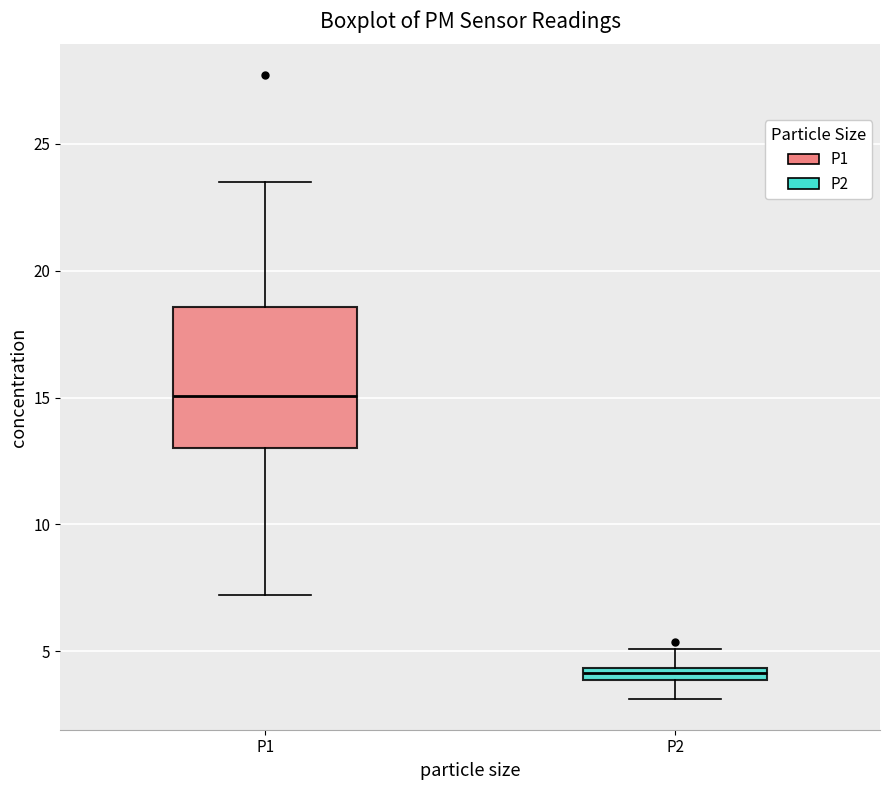

Where does the lower whisker of the box for P1 end on the y-axis? The values are not printed on the chart, so give them approximately, as read against the axis.

7.0